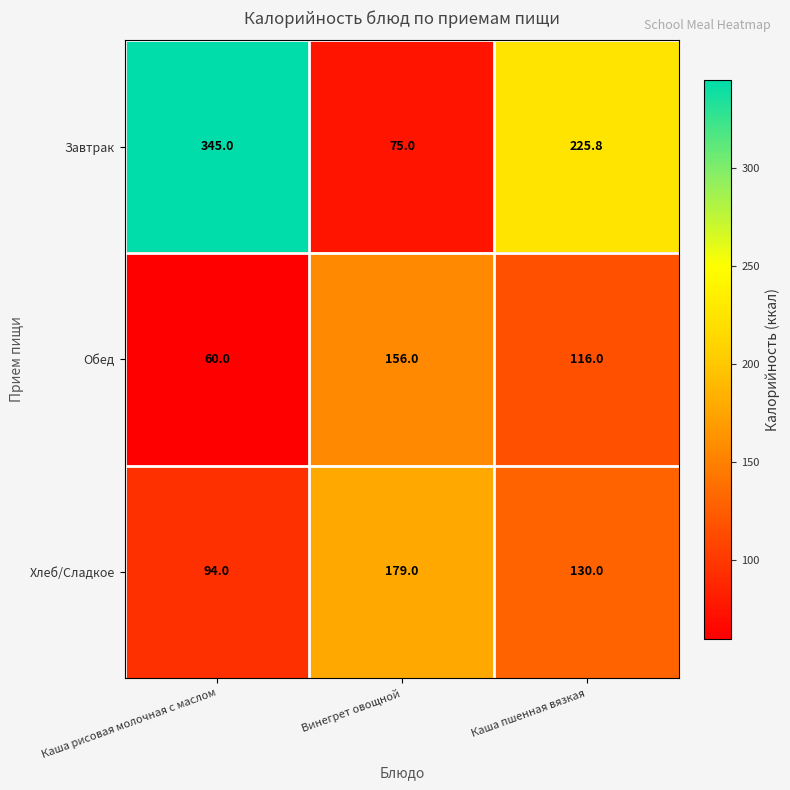

What is the difference between the Завтрак values at Каша рисовая молочная с маслом and Винегрет овощной?

270.0